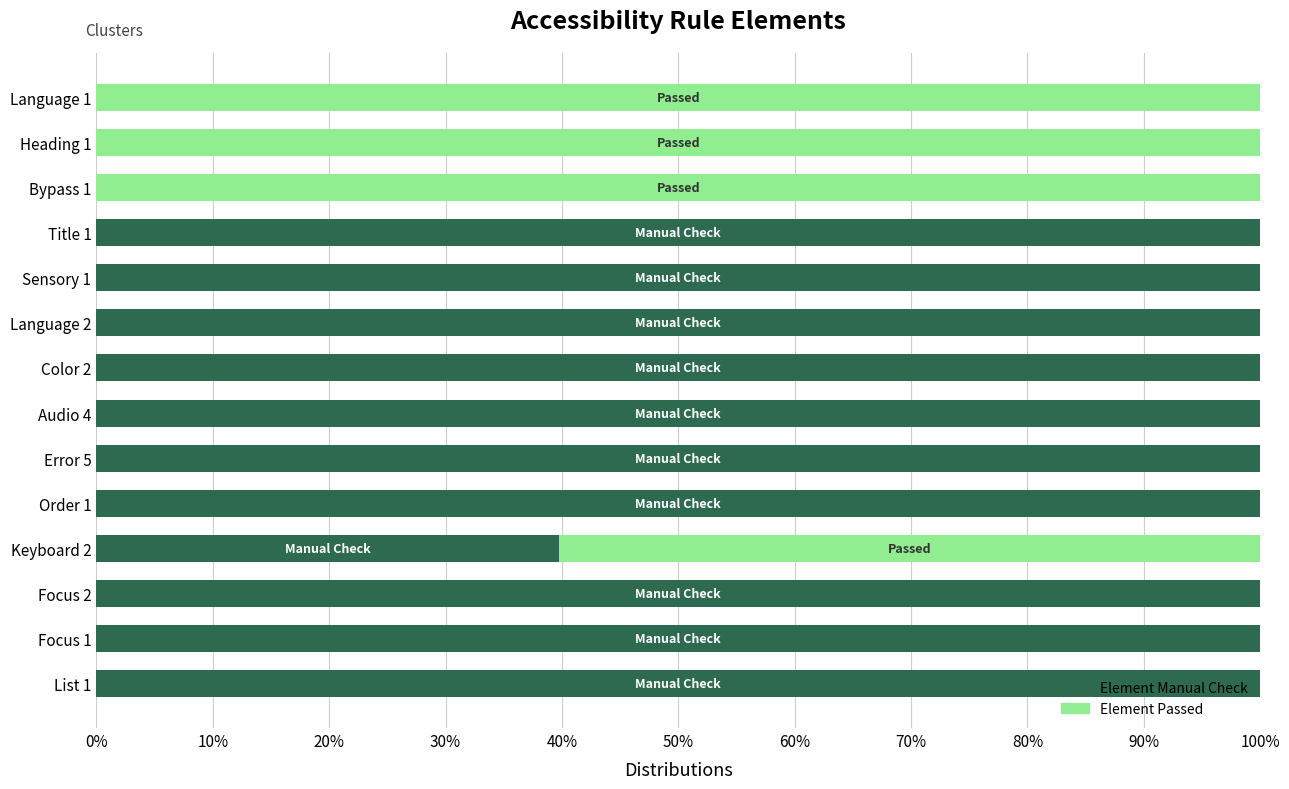

The value of Element Manual Check at List 1 is 151.6. True or false?

False